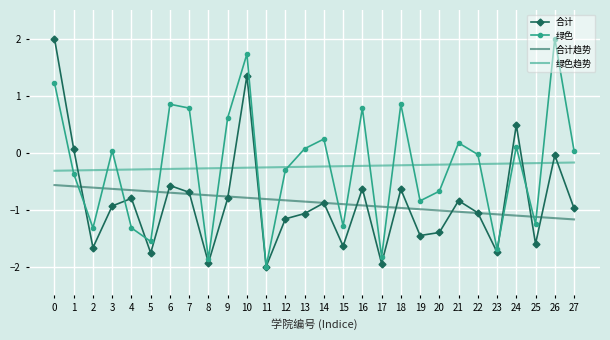

At 15, list the series in order from largest to smallest.

绿色趋势, 合计趋势, 绿色, 合计